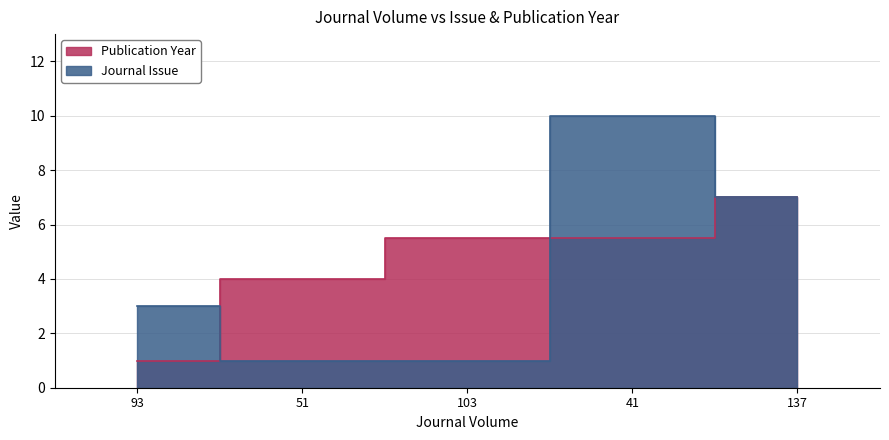

Which series has the largest total across all categories?

Publication Year